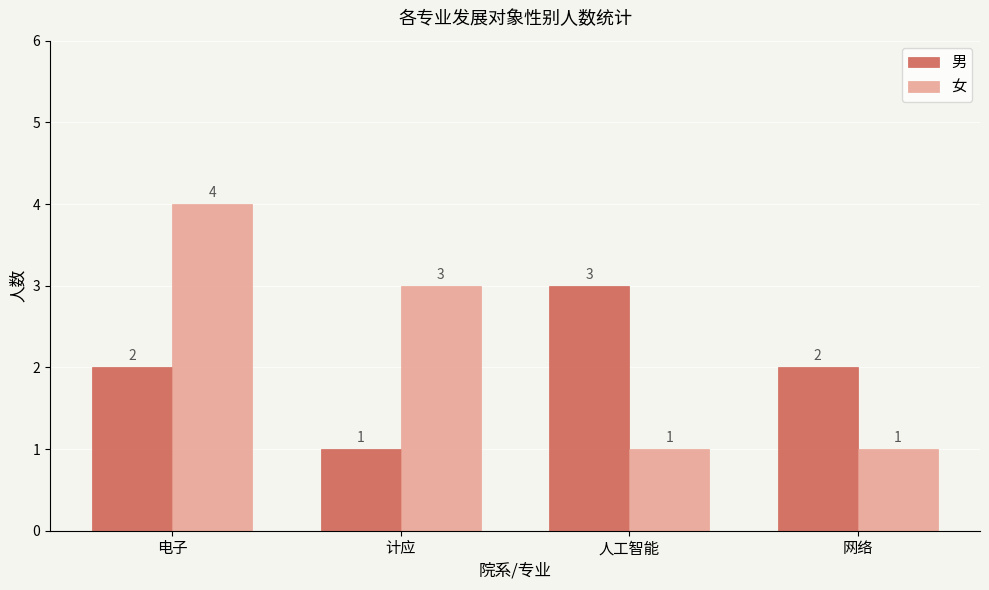

At which category is the sum across all series the highest?

电子